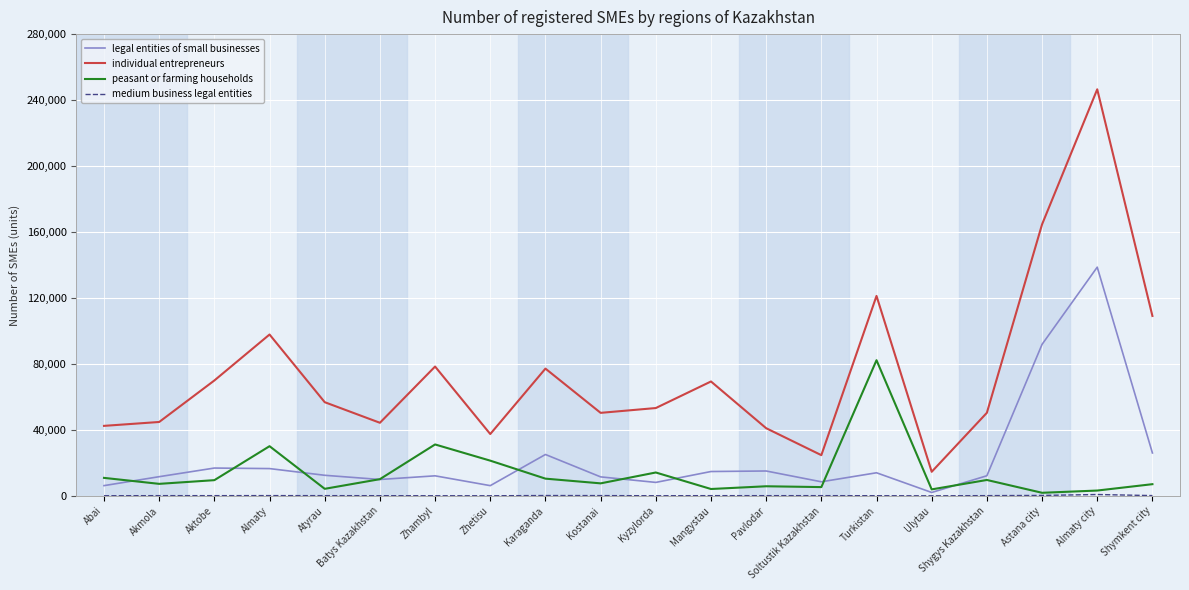

What is the maximum value for legal entities of small businesses?

138672